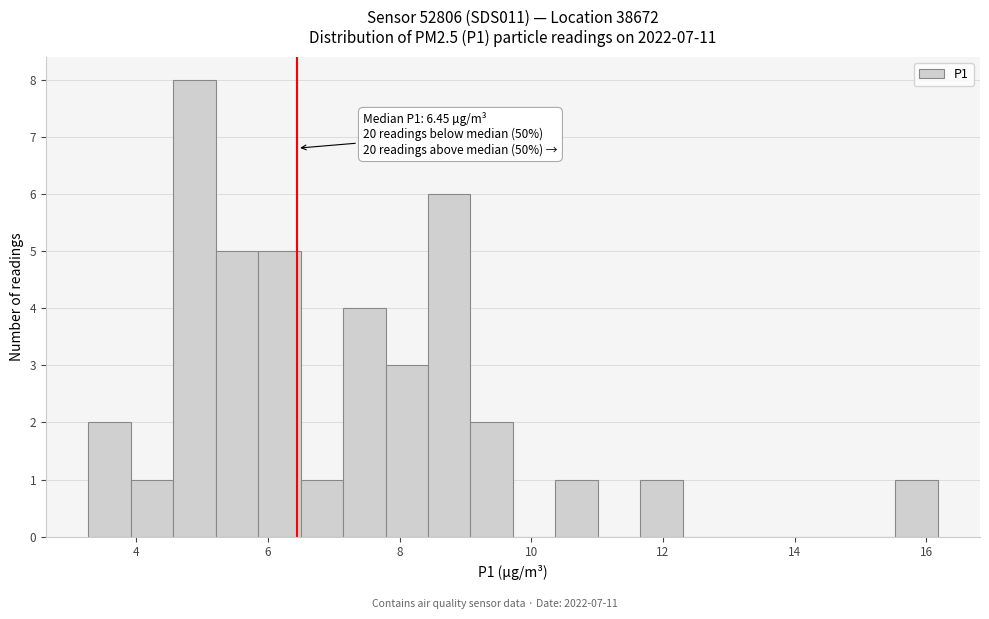

Read against the x-axis, roughly where is the centre of the tallest bar?

4.8